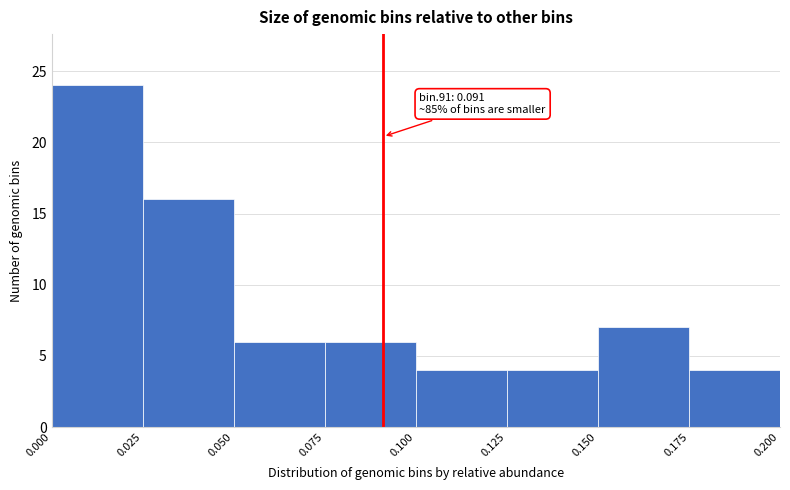

Over which range of the x-axis is the bar tallest?

0.000 to 0.025